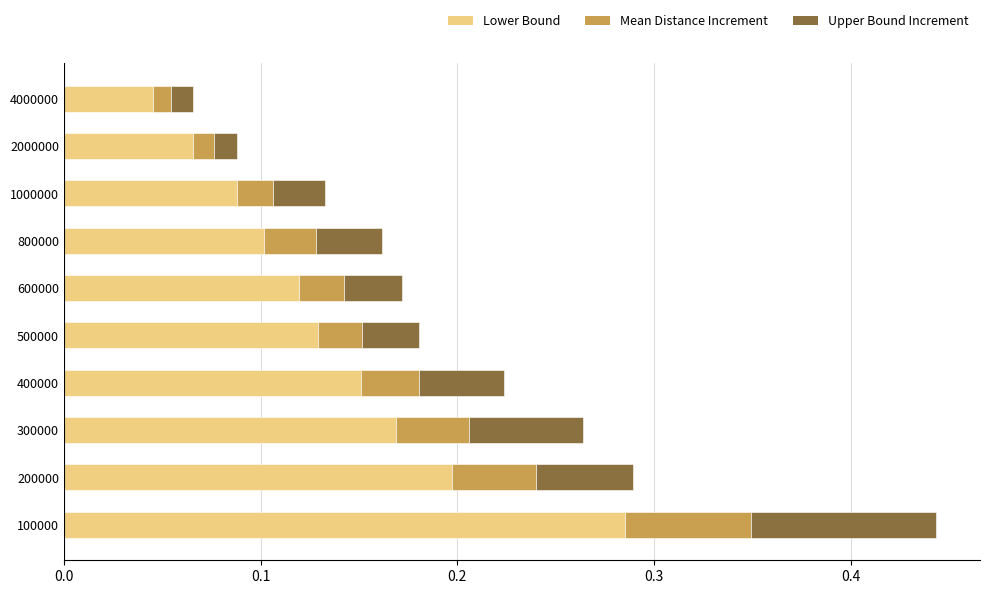

What is the sum of all Lower Bound values?

1.4